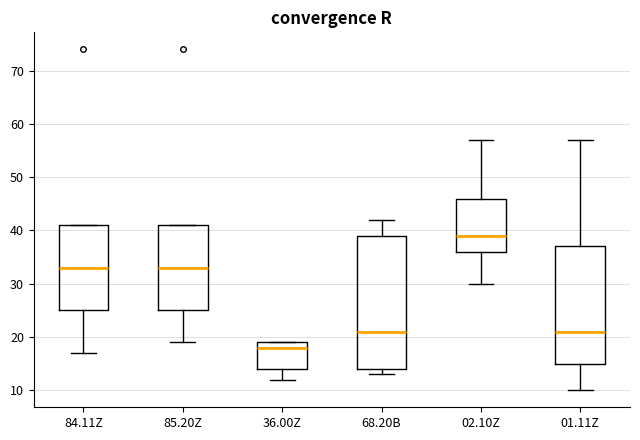

Reading left to right, read every box against the y-axis: the position of its median line, the range the box covers, and the ends of its whiskers. The values are not printed on the chart, so give them approximately, as read against the axis.

84.11Z: median 33, box 25 to 41, whiskers 17 to 41
85.20Z: median 33, box 25 to 41, whiskers 19 to 41
36.00Z: median 18, box 14 to 19, whiskers 12 to 19
68.20B: median 21, box 14 to 39, whiskers 13 to 42
02.10Z: median 39, box 36 to 46, whiskers 30 to 57
01.11Z: median 21, box 15 to 37, whiskers 10 to 57